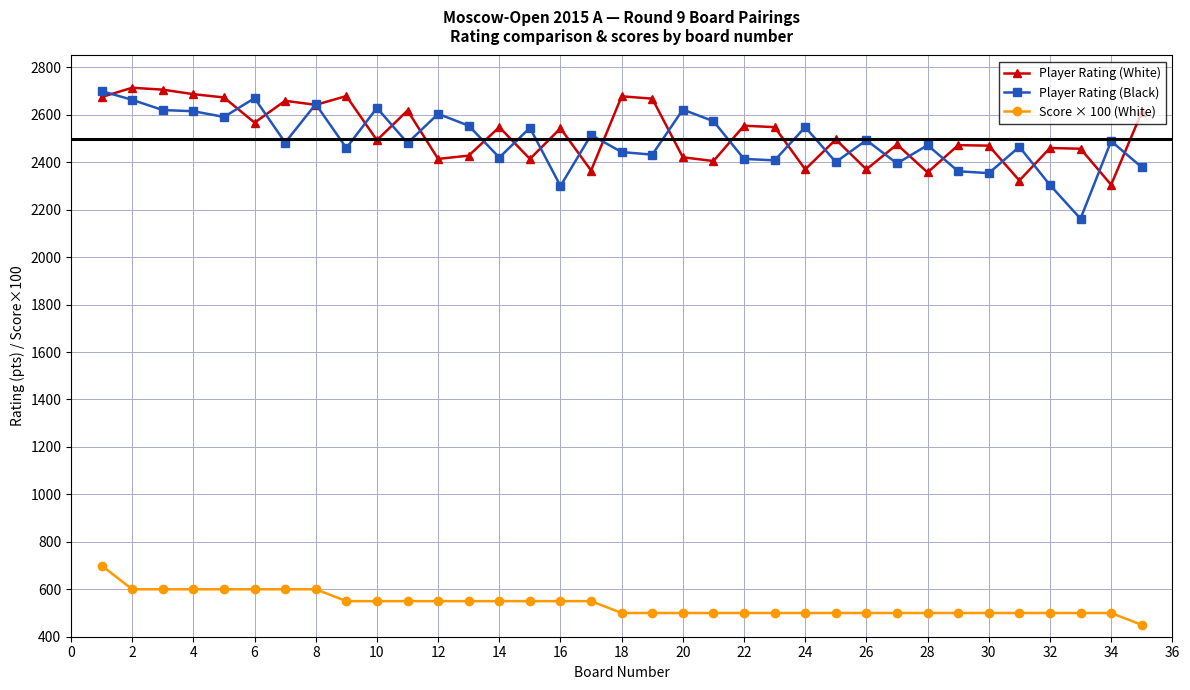

What is the value of the Player Rating (Black) point at the 29th from the left?

2362